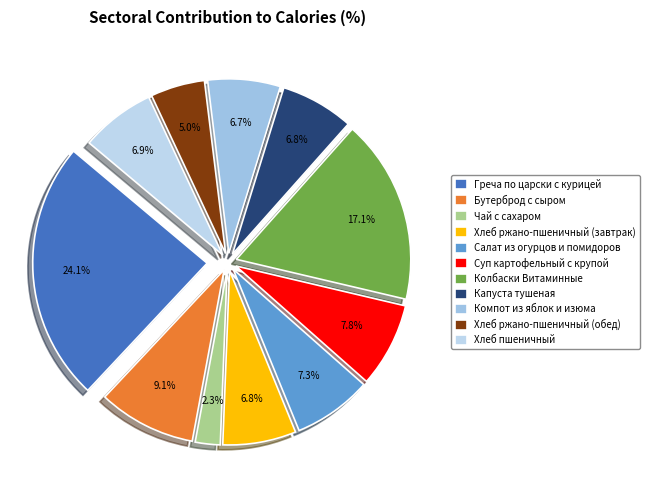

True or false: Бутерброд с сыром accounts for 1% of the total.

False